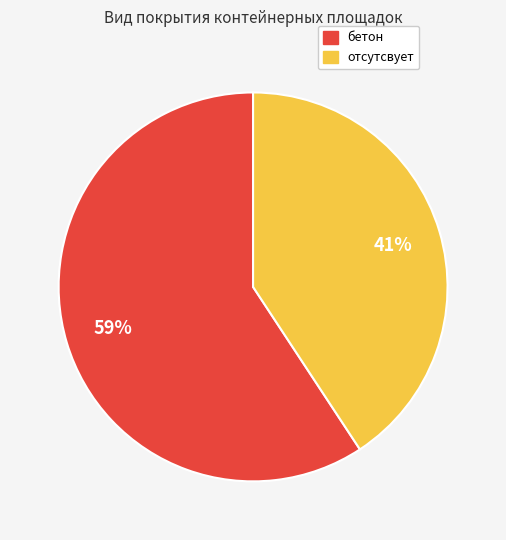

To the nearest percent, what percentage of the pie is бетон?

59%